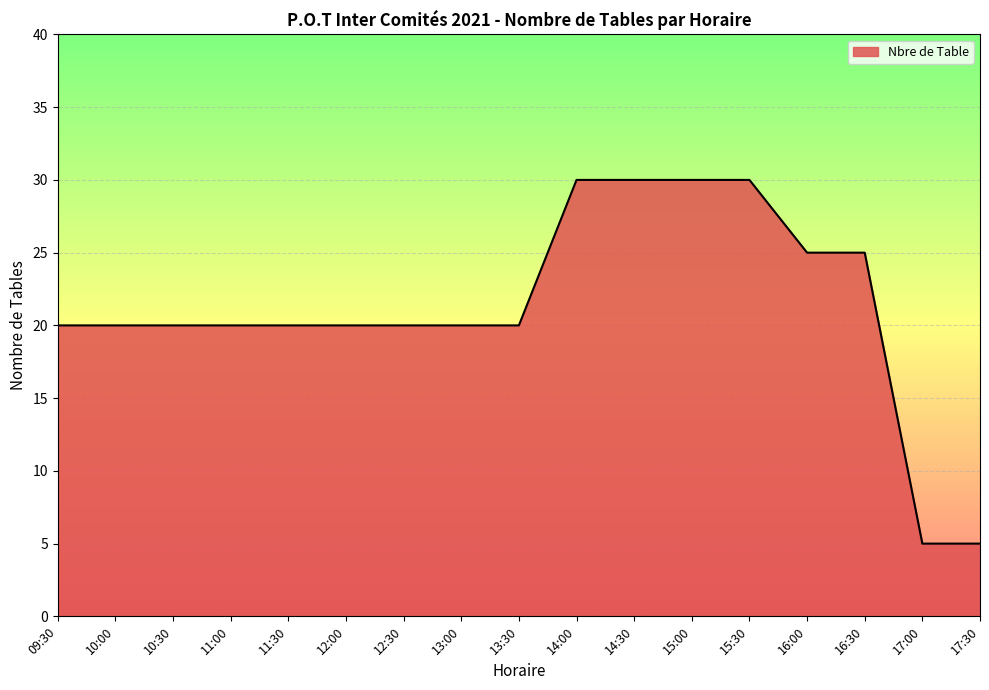

What is the difference between the maximum and second lowest values?

25